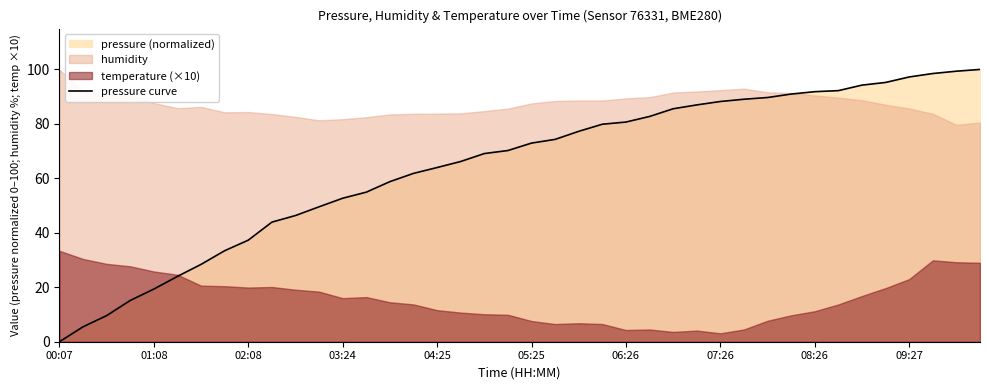

True or false: there are more than 1 points higher than both neighbors.

False